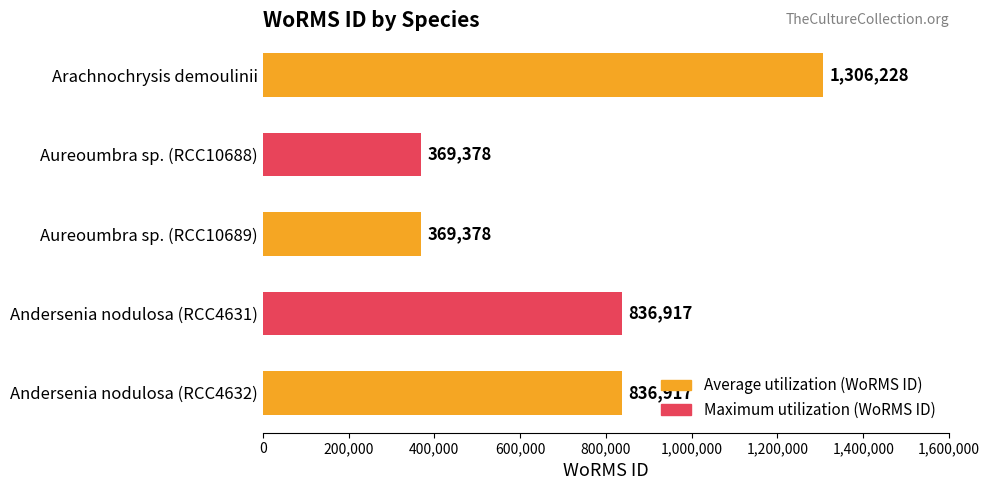

How many bars are there in total?

5